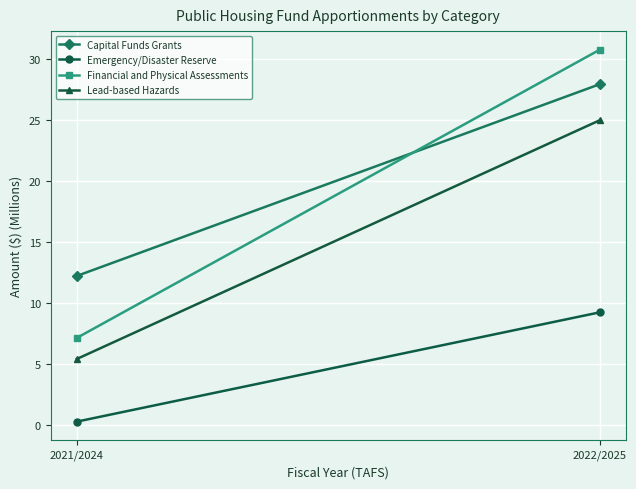

Reading left to right, transcribe all the data shown in this chart.

Capital Funds Grants: 12.2	28.0
Emergency/Disaster Reserve: 0.2	9.2
Financial and Physical Assessments: 7.1	30.8
Lead-based Hazards: 5.4	25.0